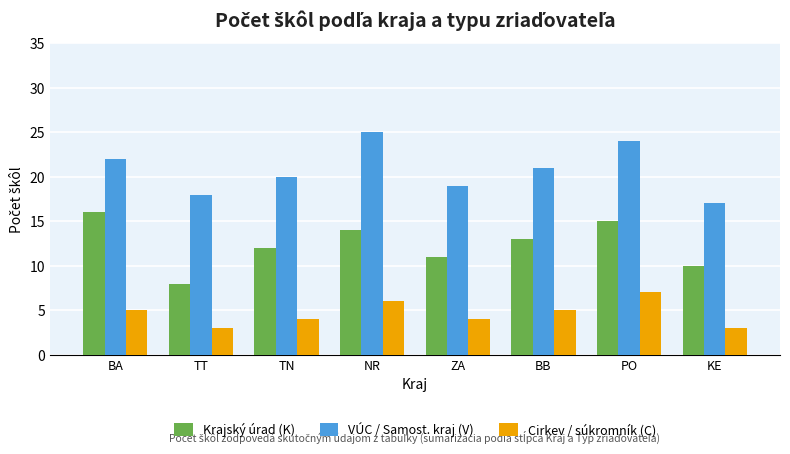

Reading left to right, transcribe all the data shown in this chart.

Krajský úrad (K): BA=16	TT=8	TN=12	NR=14	ZA=11	BB=13	PO=15	KE=10
VÚC / Samost. kraj (V): BA=22	TT=18	TN=20	NR=25	ZA=19	BB=21	PO=24	KE=17
Cirkev / súkromník (C): BA=5	TT=3	TN=4	NR=6	ZA=4	BB=5	PO=7	KE=3